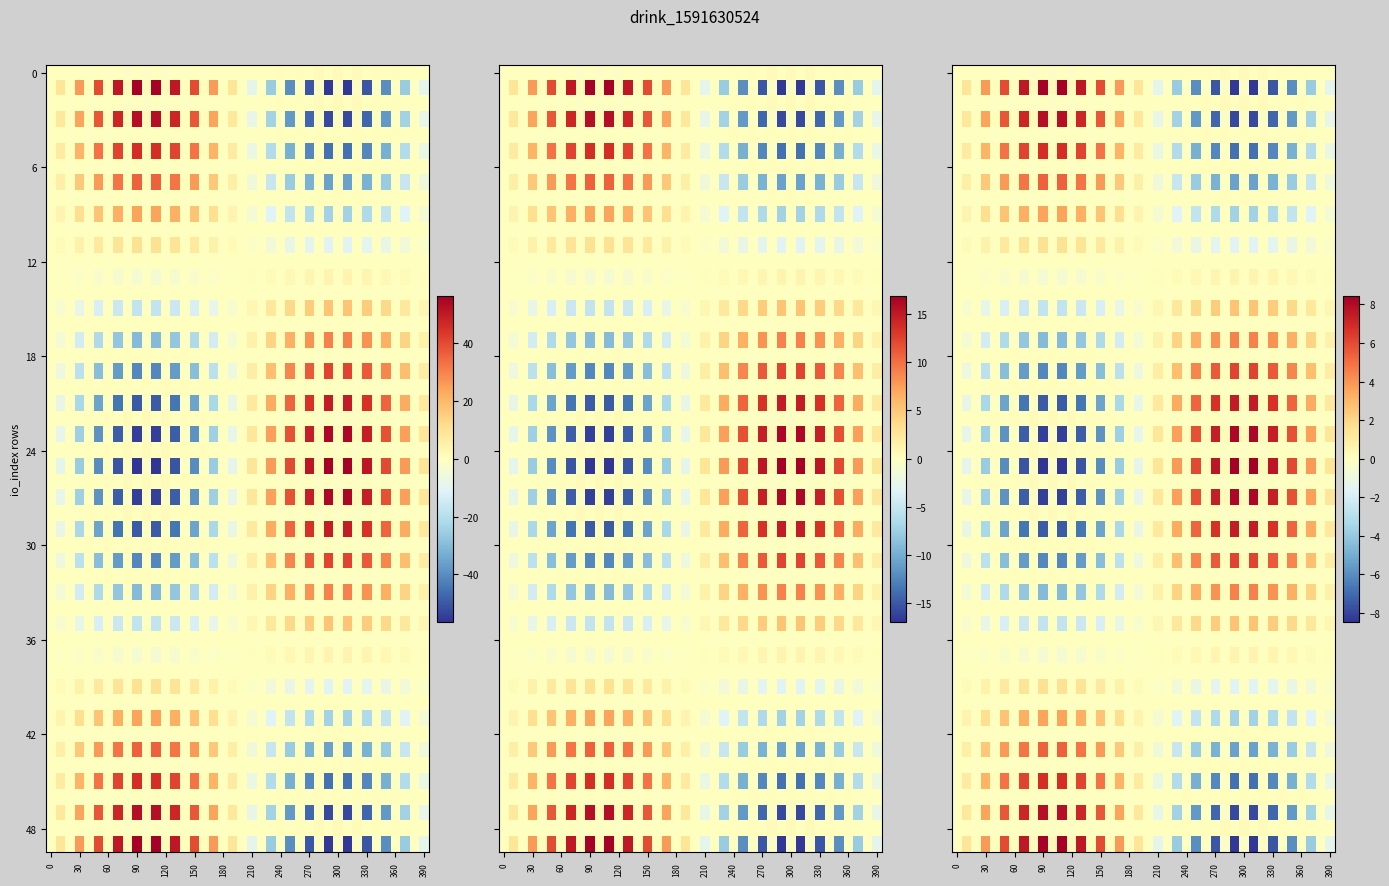

What is the total value across all series at 1?

57